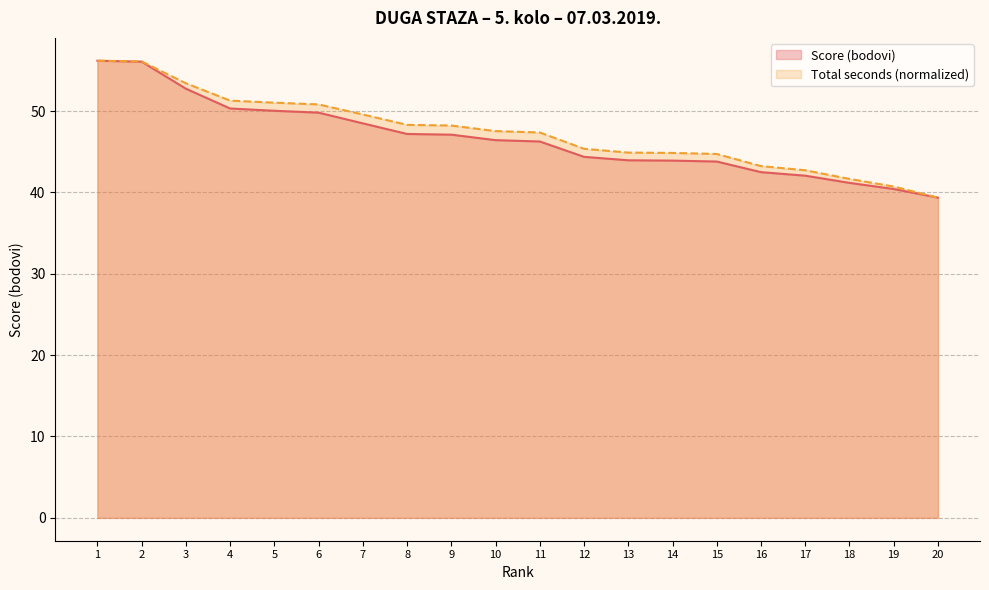

Rank the categories by Score (bodovi) value from lowest to highest.

20, 19, 18, 17, 16, 15, 14, 13, 12, 11, 10, 9, 8, 7, 6, 5, 4, 3, 2, 1